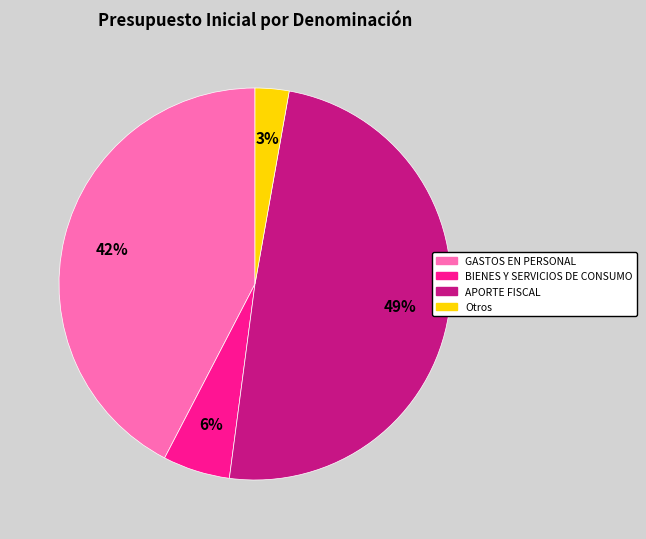

Is it true that APORTE FISCAL is 49% of the pie?

True